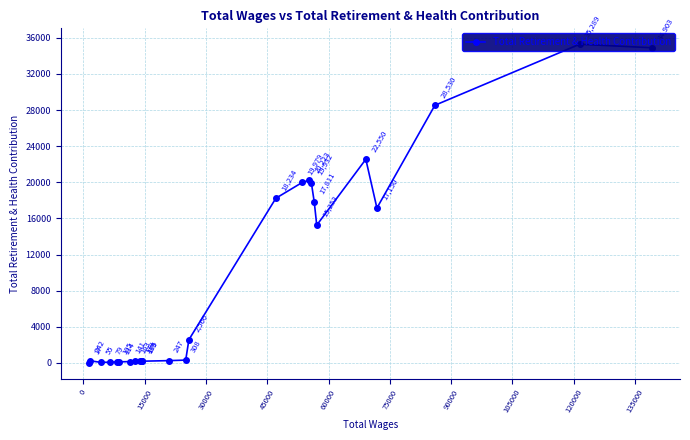

Count the number of values greater than 308.

12